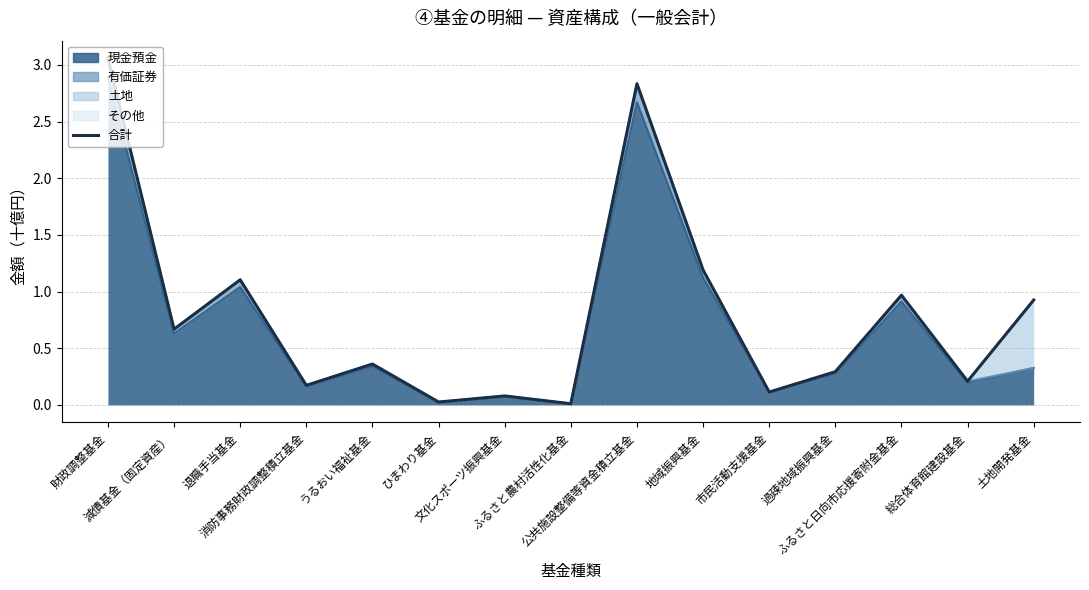

Reading right to left, extract all data points from this chart.

0.9	0.2	1.0	0.3	0.1	1.2	2.8	0.0	0.1	0.0	0.4	0.2	1.1	0.7	3.1